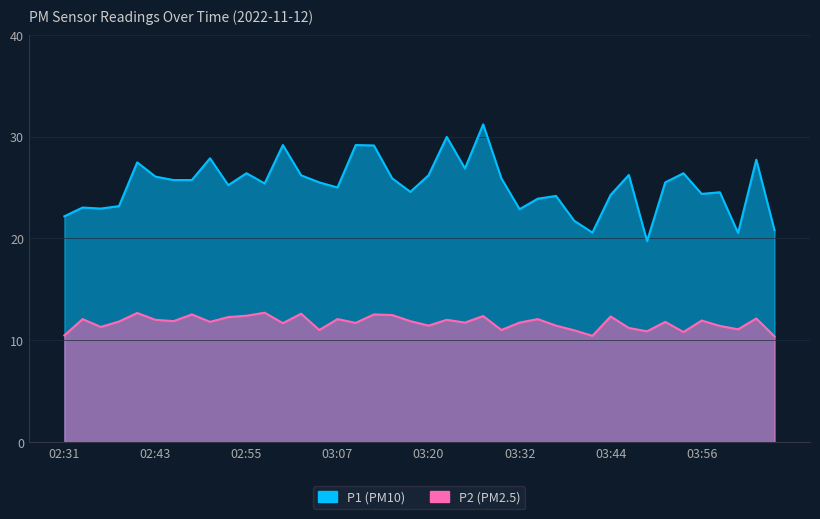

What are all the series names shown in the legend?

P1, P2